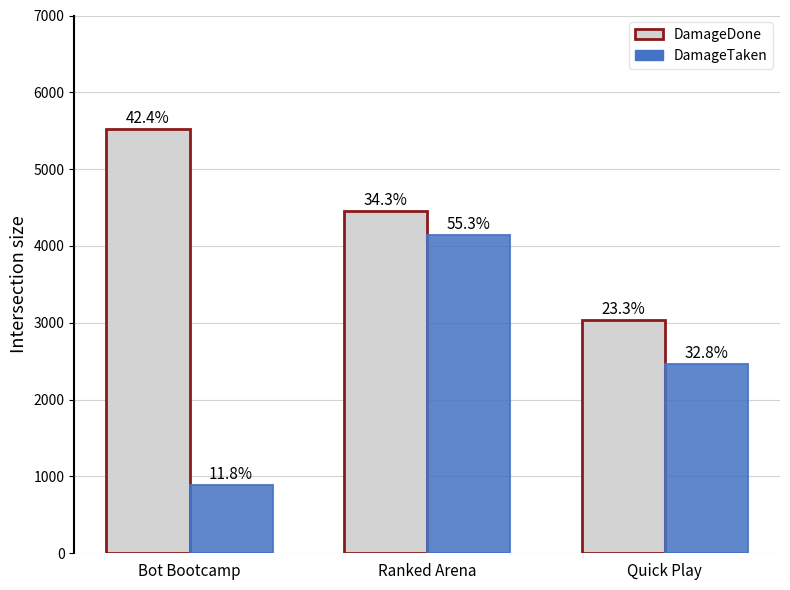

Between Bot Bootcamp and Ranked Arena, which is larger?

Bot Bootcamp